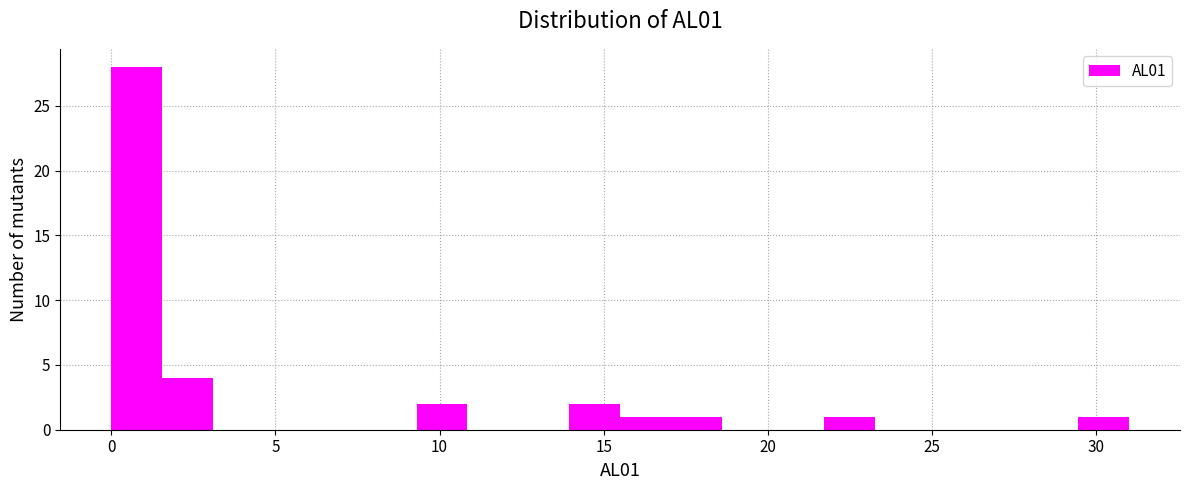

Read against the x-axis, roughly where is the centre of the tallest bar?

1.0